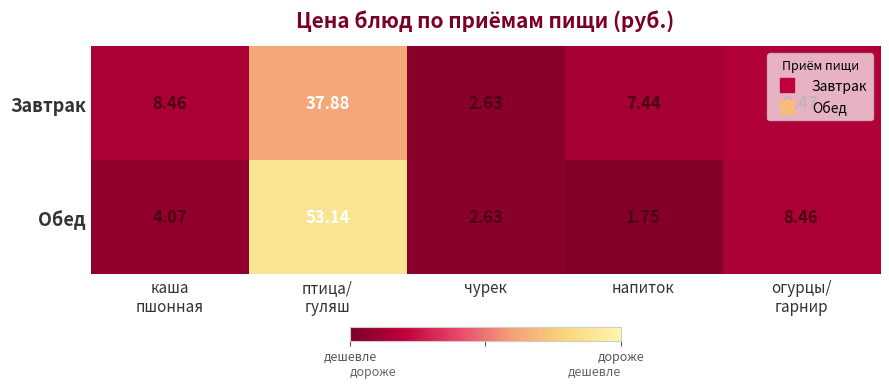

At птица/
гуляш, list the series in order from smallest to largest.

Завтрак, Обед